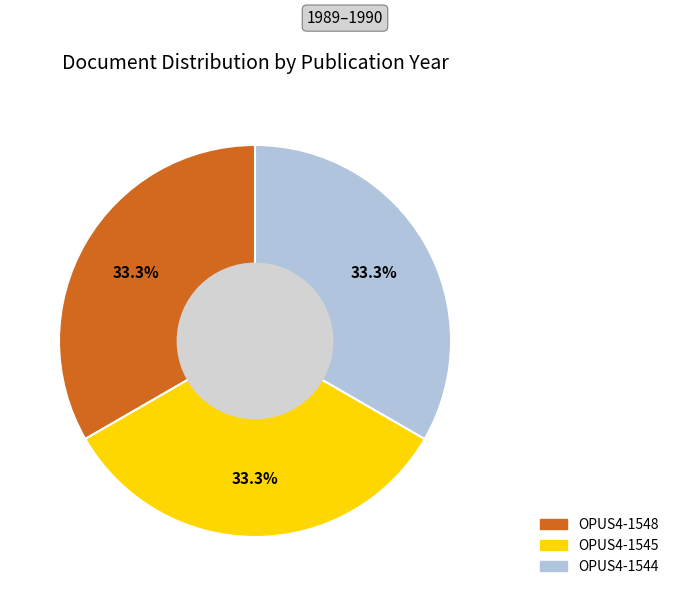

Is it true that OPUS4-1548 is 33% of the pie?

True